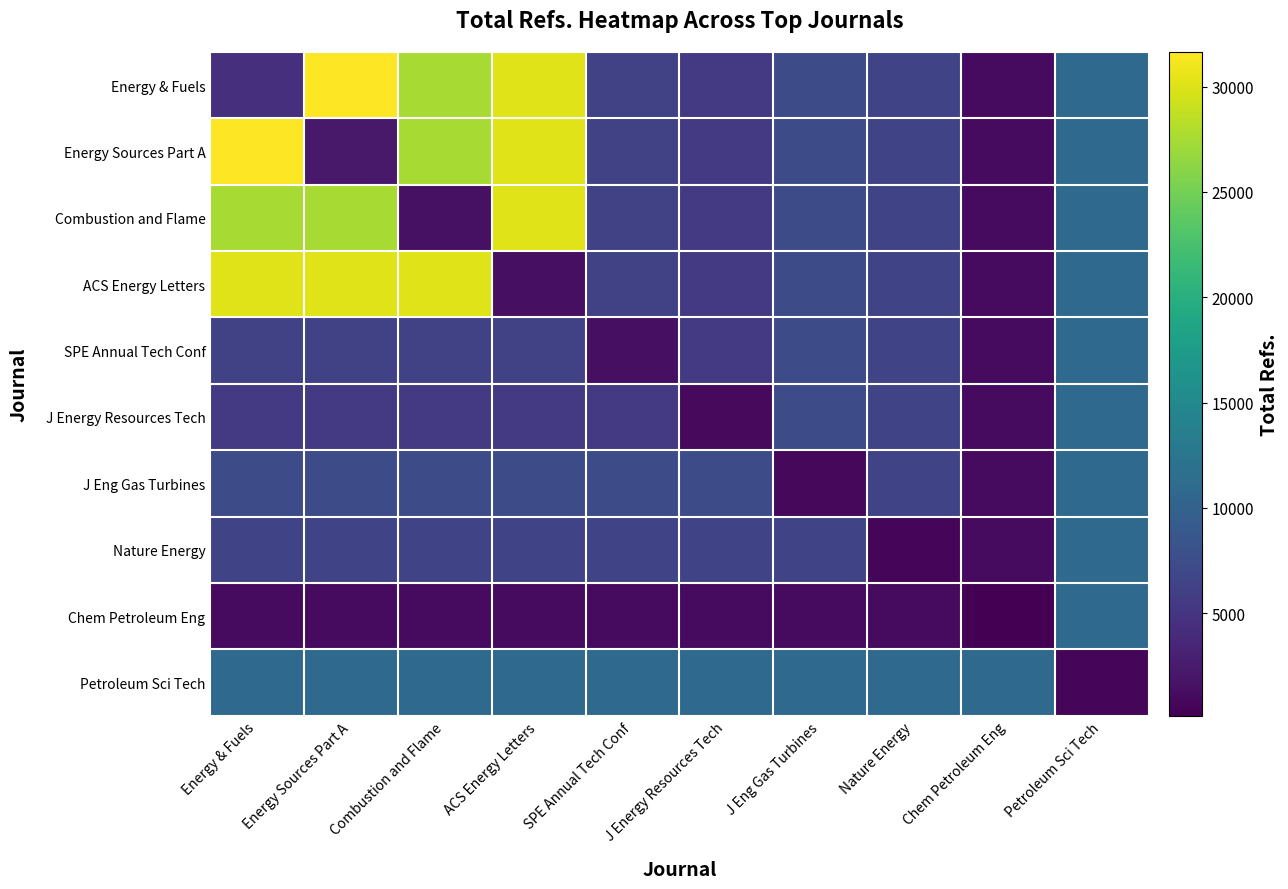

List the labels in order of J Energy Resources Tech value, largest first.

Petroleum Sci Tech, J Eng Gas Turbines, Nature Energy, Energy & Fuels, Energy Sources Part A, Combustion and Flame, ACS Energy Letters, SPE Annual Tech Conf, Chem Petroleum Eng, J Energy Resources Tech